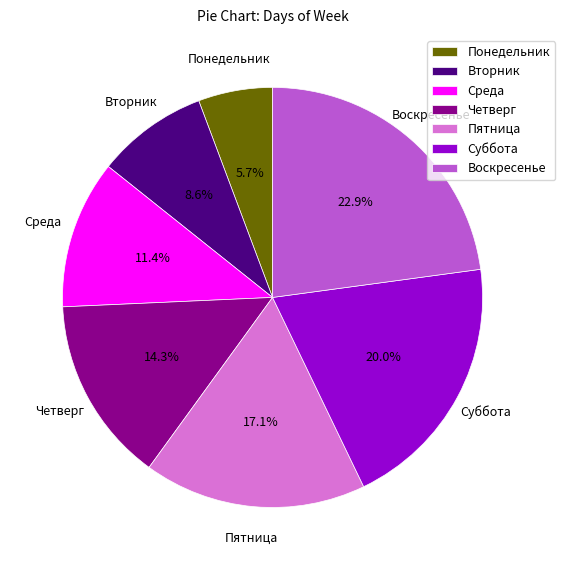

Do Понедельник and Суббота together represent more than half of the pie?

No